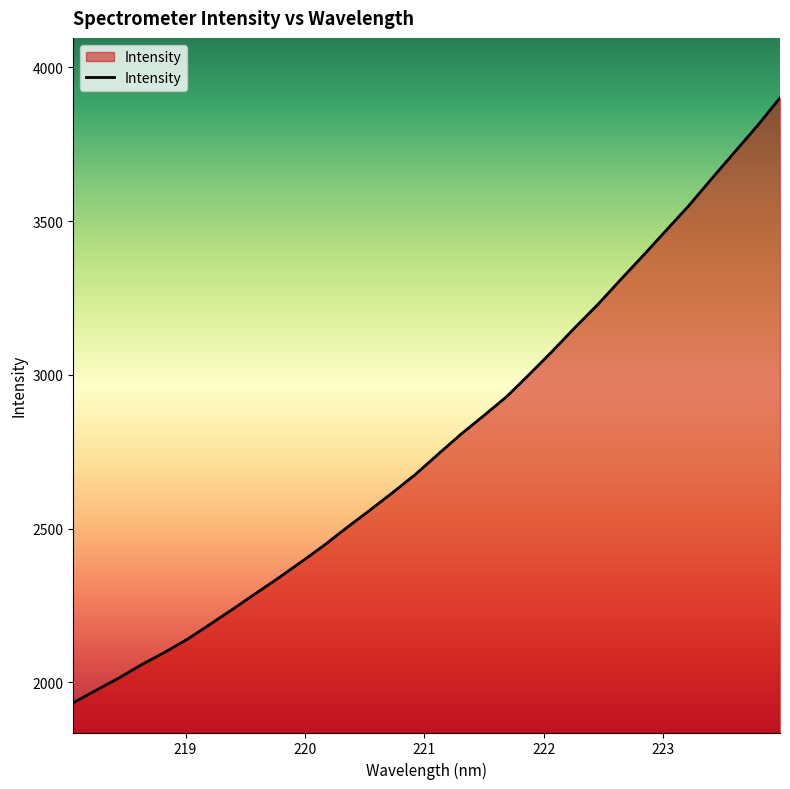

How many lines are shown in the chart?

1